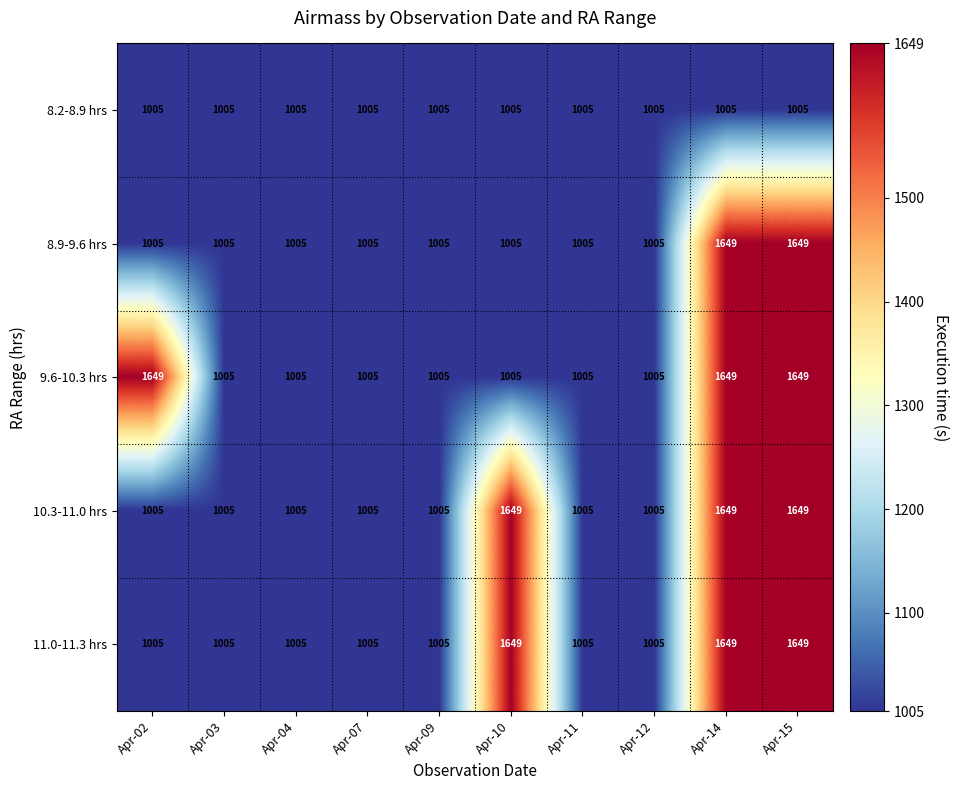

At how many categories does at least one series exceed 1351?

4